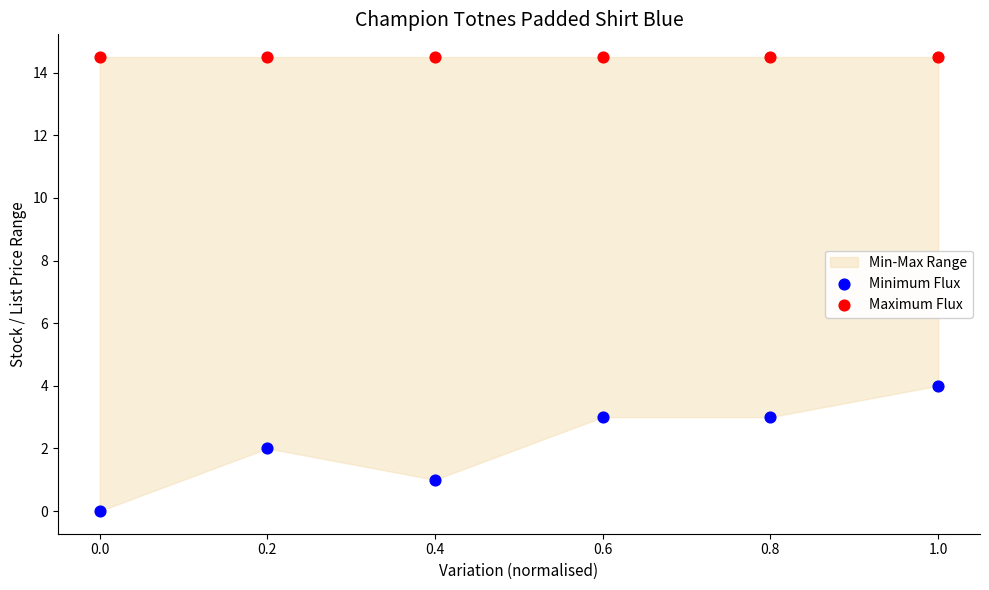

Across all series, what Y value is closest to 7?

4.0